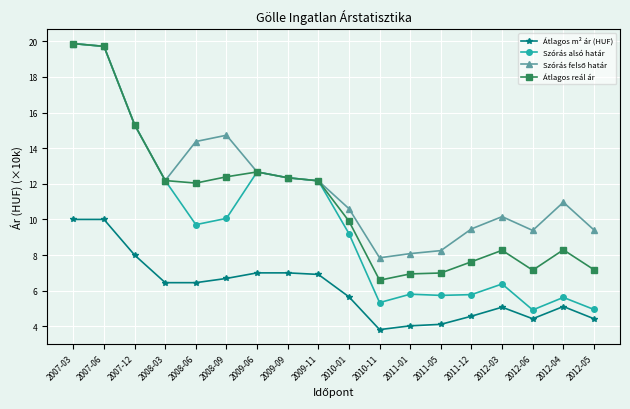

True or false: Szórás alsó határ and Átlagos m² ár (HUF) cross at least once.

False